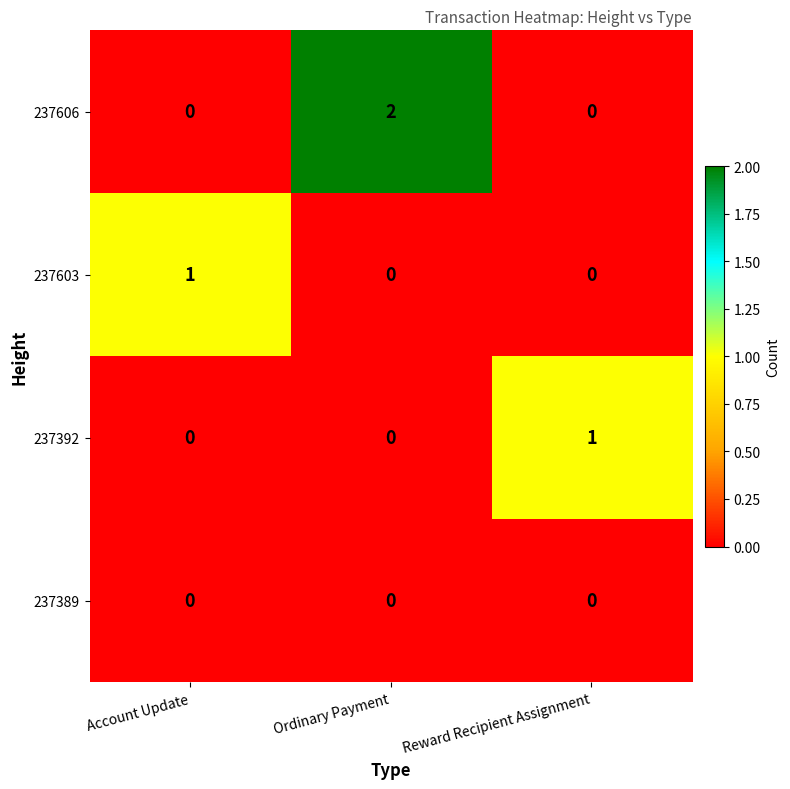

Which series has the largest range (max minus min)?

237606